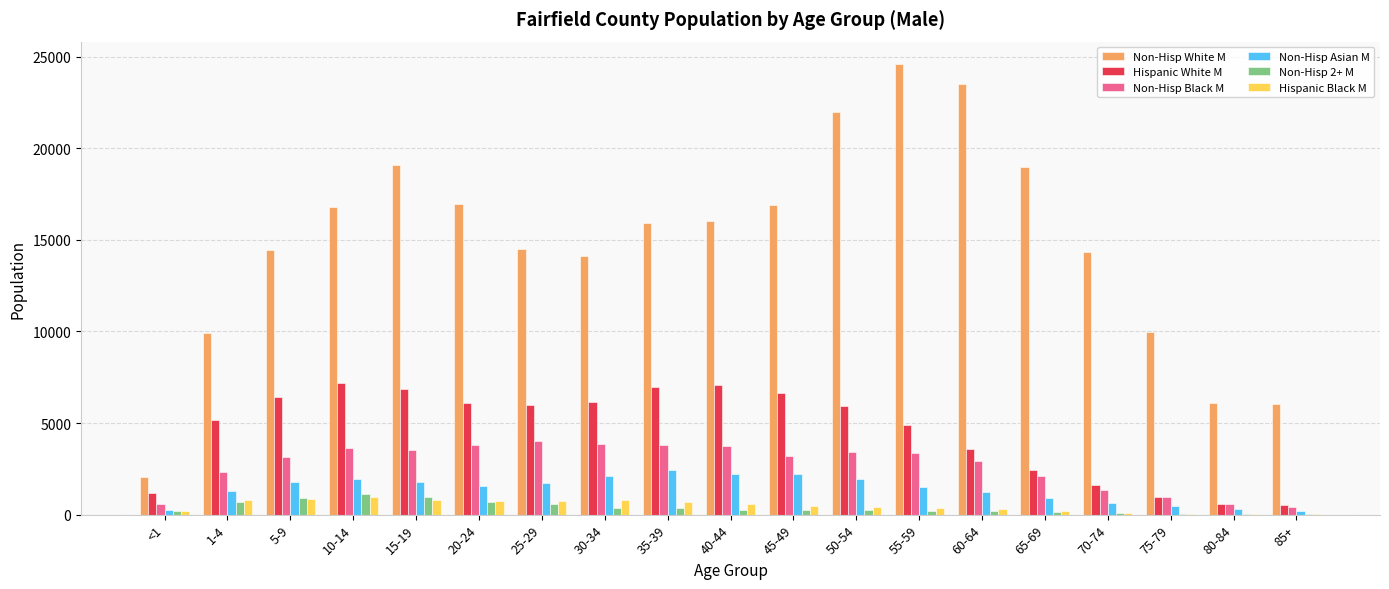

Is the value of Hispanic White M at 85+ greater than the value of Non-Hisp White M at 80-84?

No